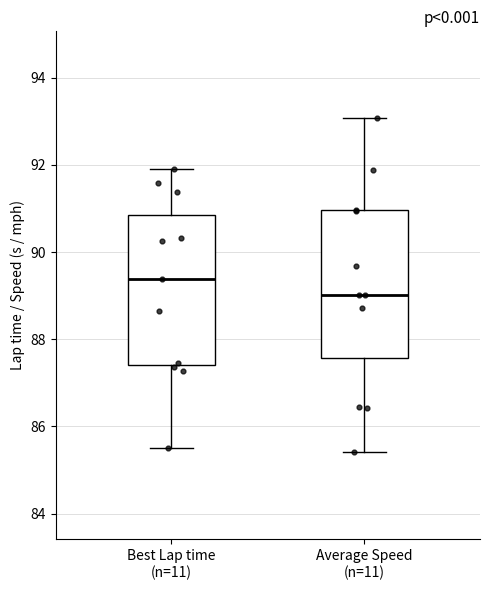

Where is the lower edge of the box for Average Speed (n=11) on the y-axis? The values are not printed on the chart, so give them approximately, as read against the axis.

87.6